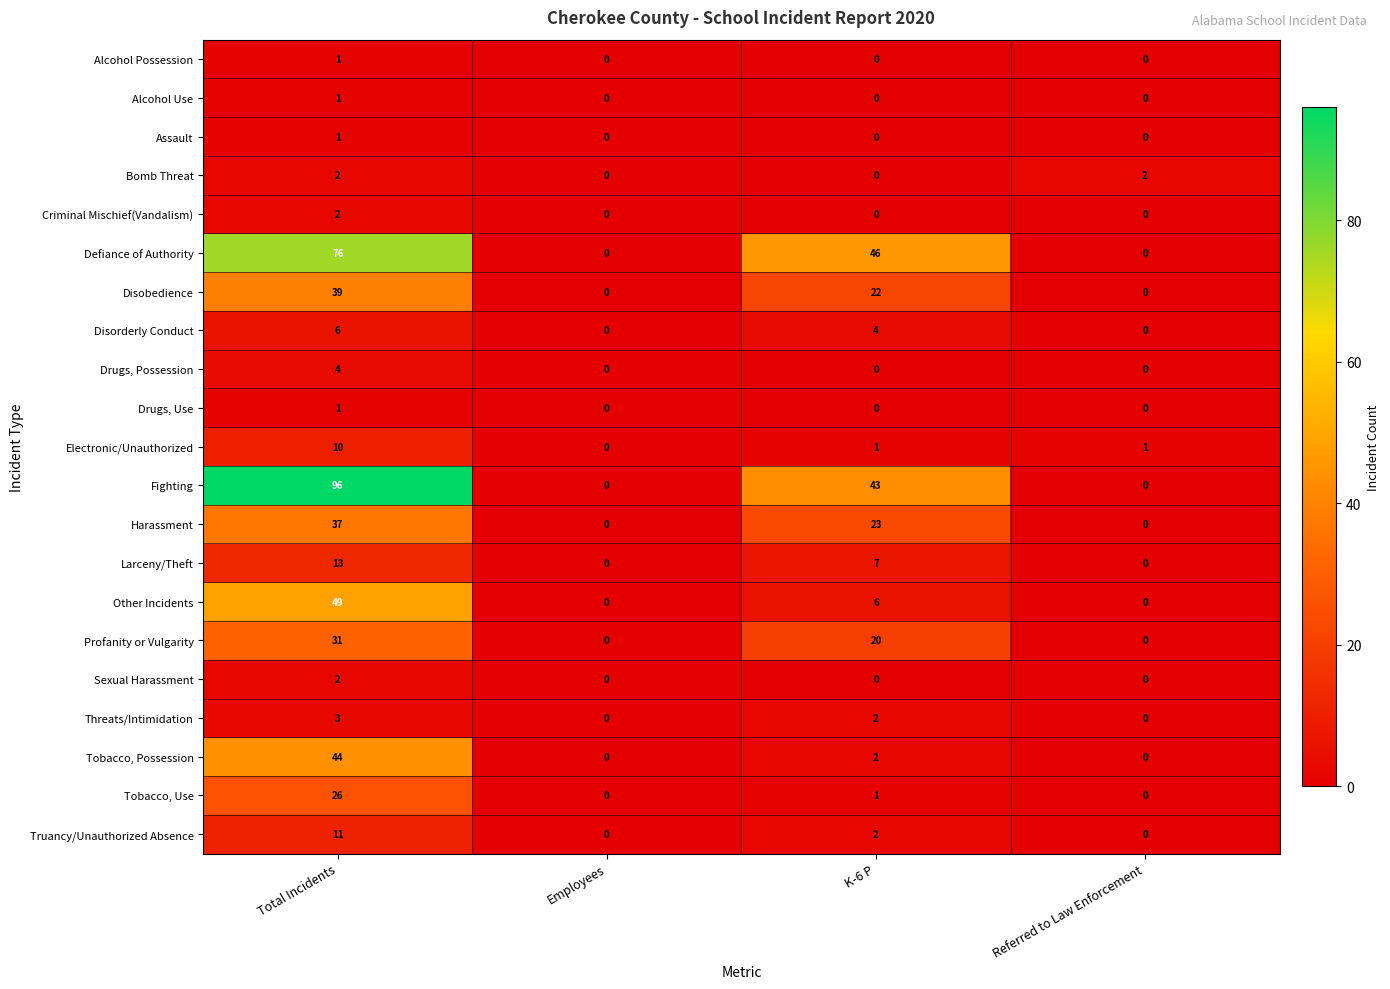

The value of Larceny/Theft at K-6 P is 7. True or false?

True